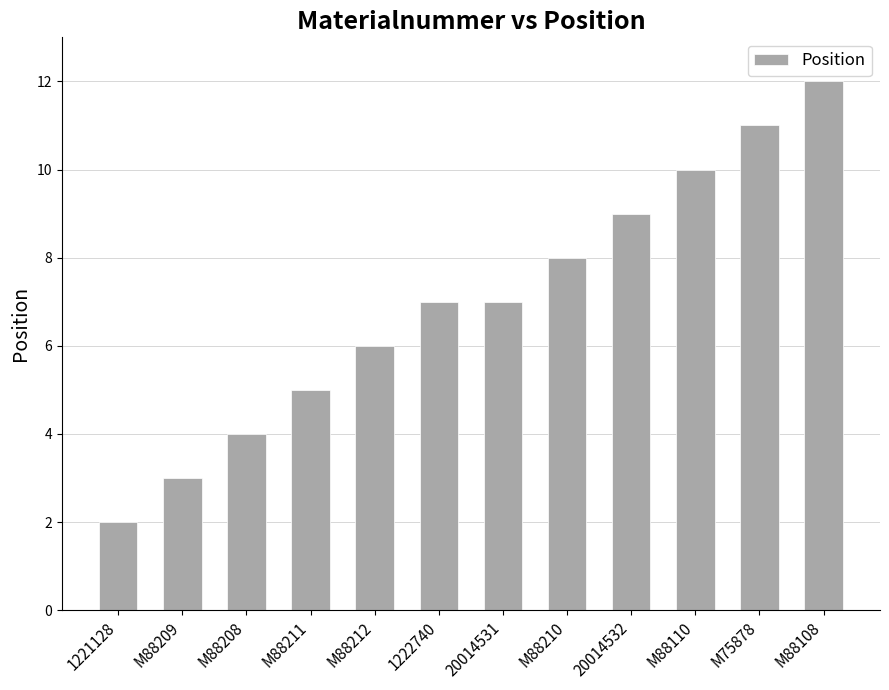

What is the label of the 12th bar from the left?

M88108